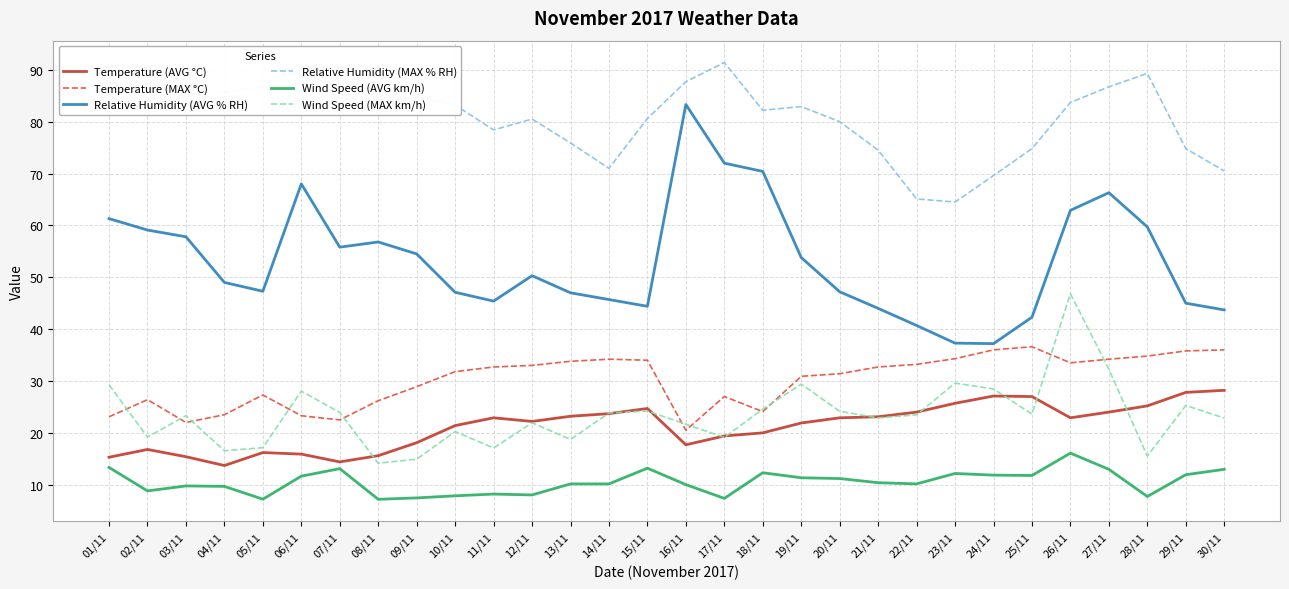

What is the difference between the maximum and minimum values in the Wind Speed (MAX km/h) series?

32.7